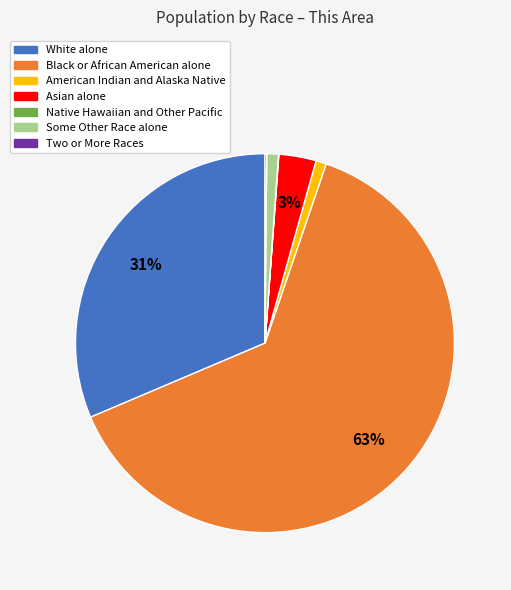

To the nearest percent, what is the average slice percentage?

14%